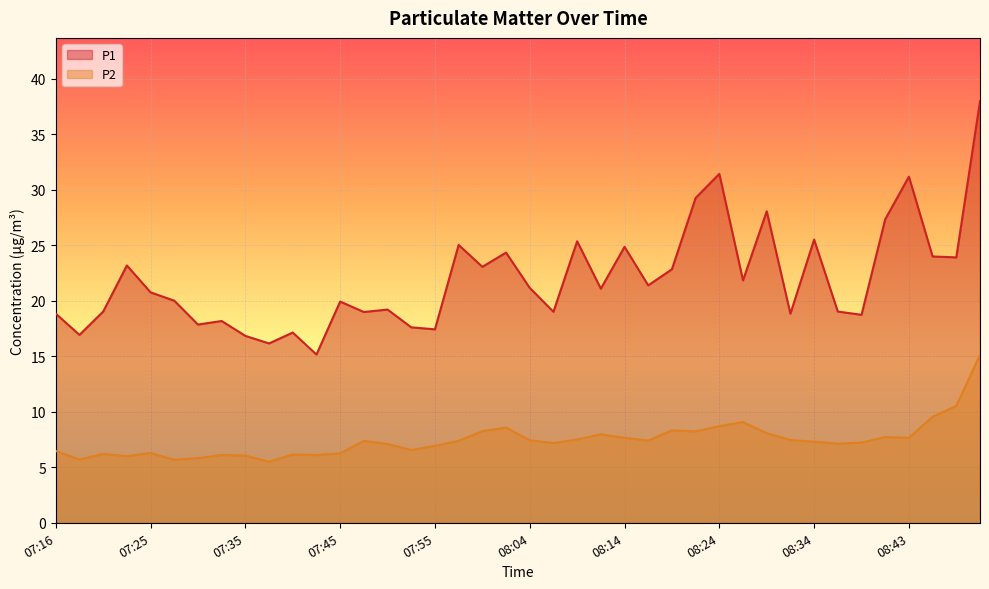

What is the difference between the maximum and minimum values in the P1 series?

22.8